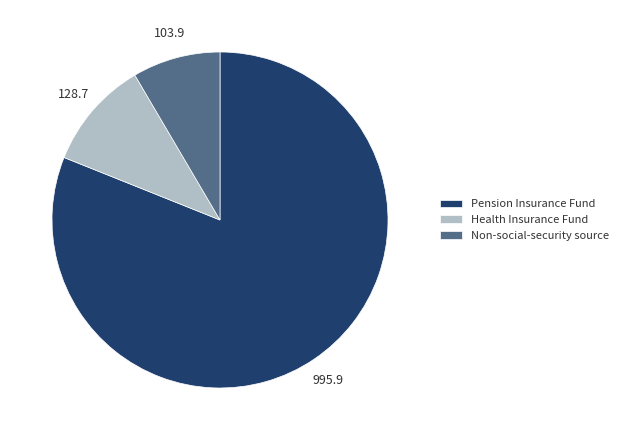

The Health Insurance Fund slice represents 1% of the pie. True or false?

False